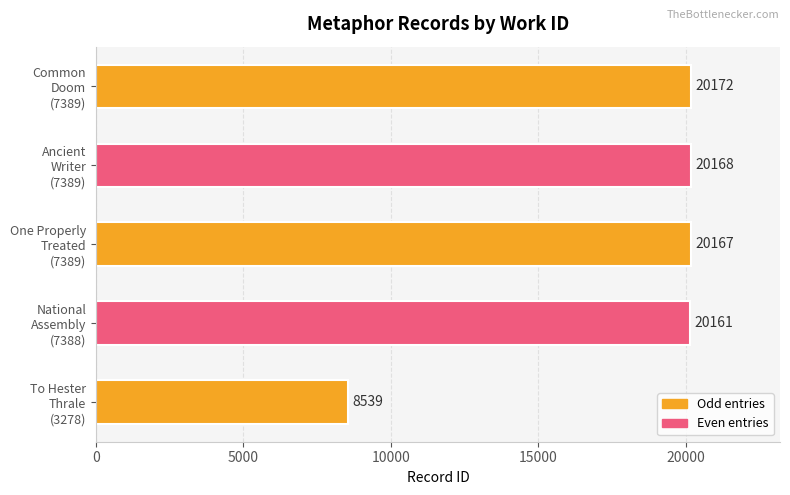

What is the smallest value displayed?

8539